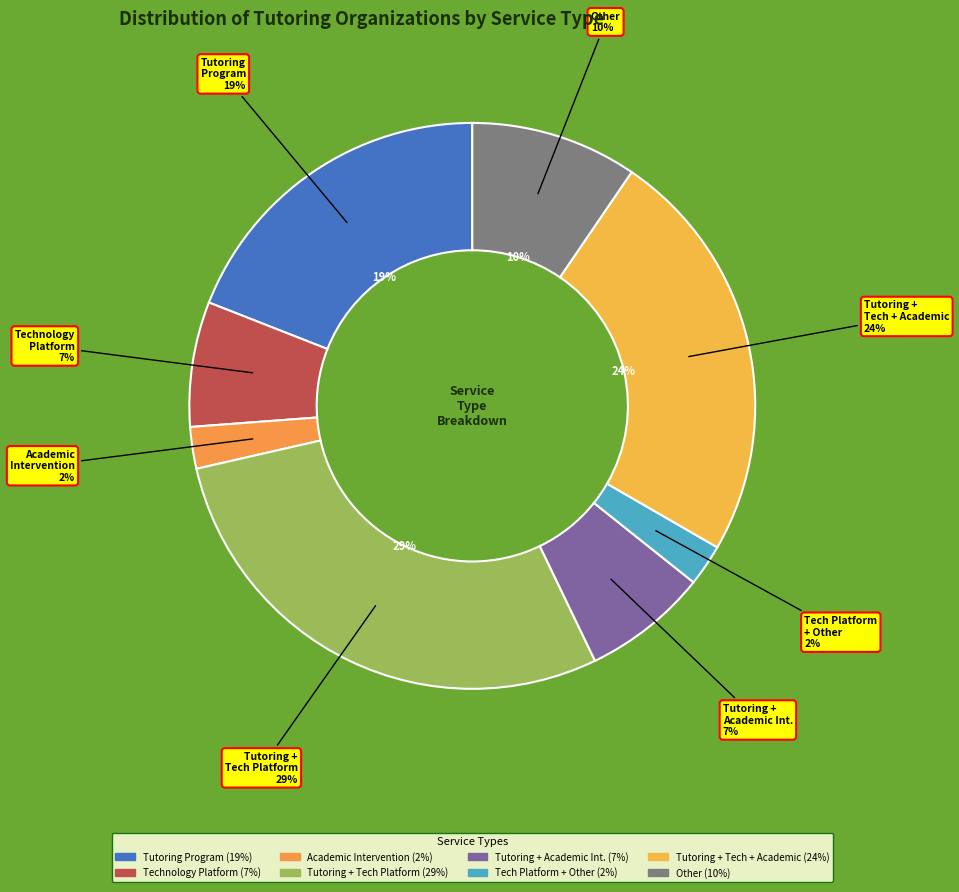

Which slice is the smallest?

Academic Intervention